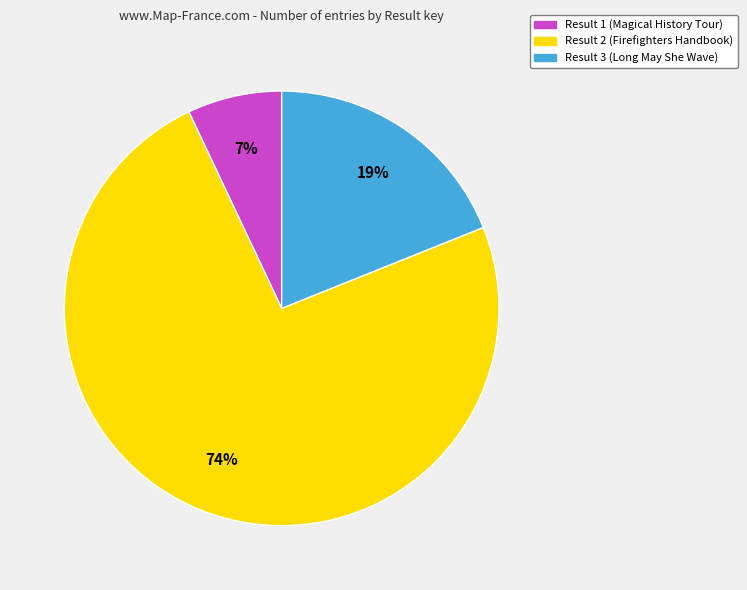

To the nearest percent, what portion does Result 1 (Magical History Tour) represent?

7%